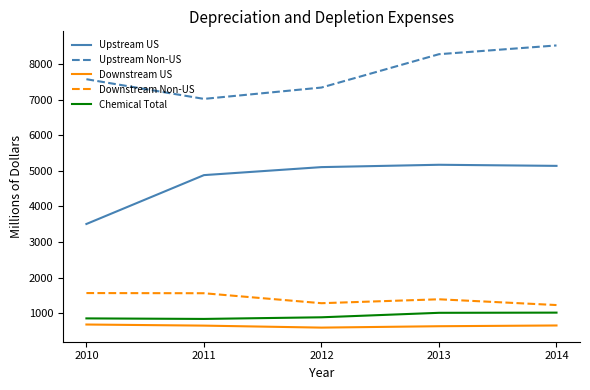

What is the difference between the second highest and minimum values in the Upstream Non-US series?

1256